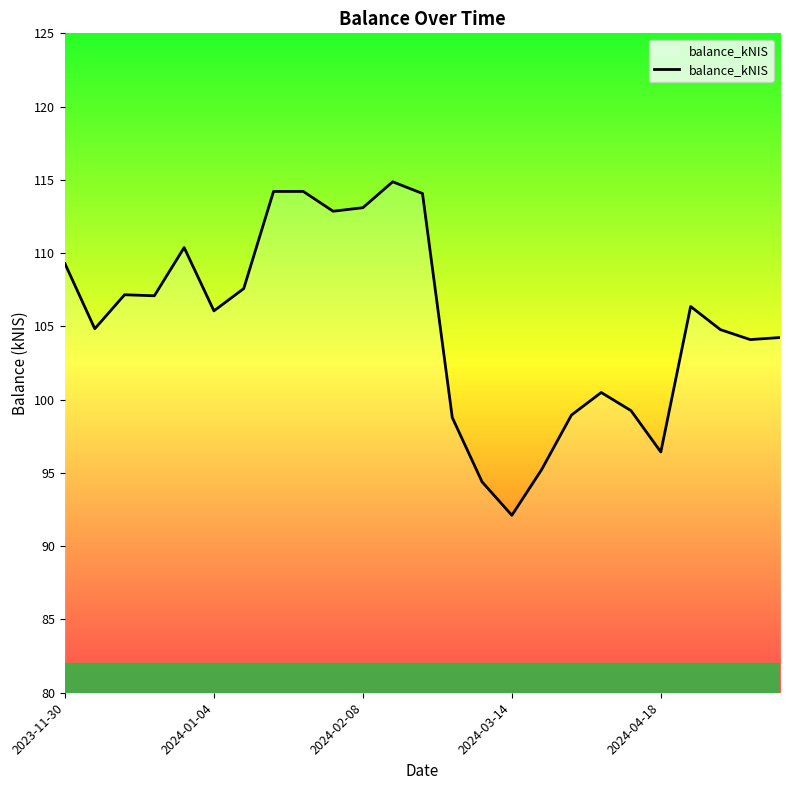

How many lines are shown in the chart?

1